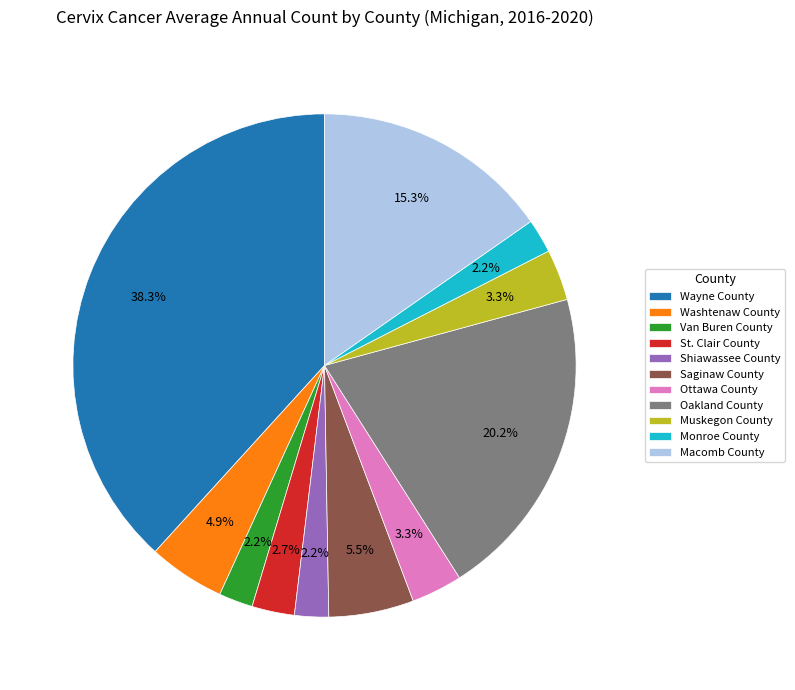

How many slices are in this pie chart?

11